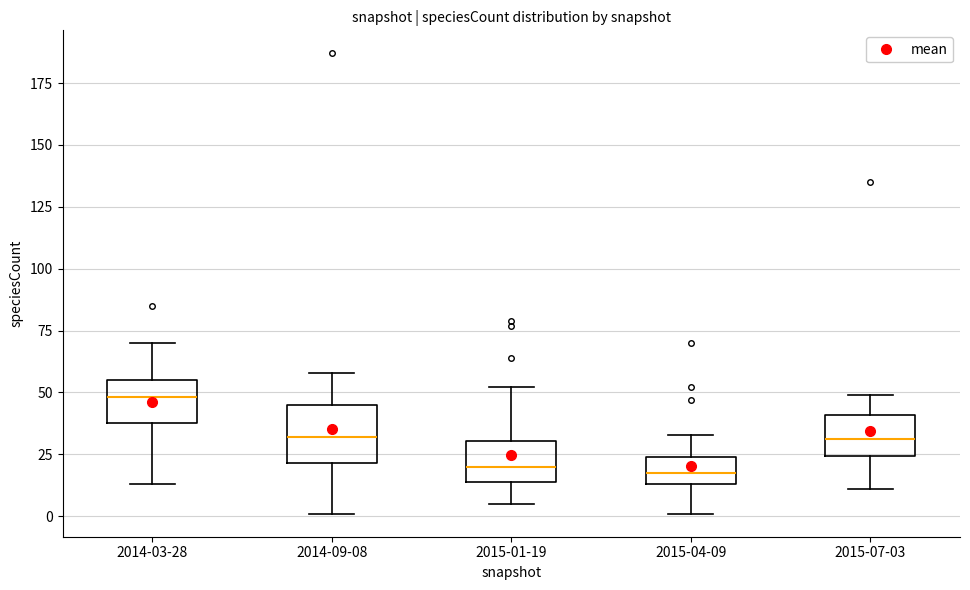

Where does the median line of the box for 2014-09-08 sit on the y-axis? The values are not printed on the chart, so give them approximately, as read against the axis.

30